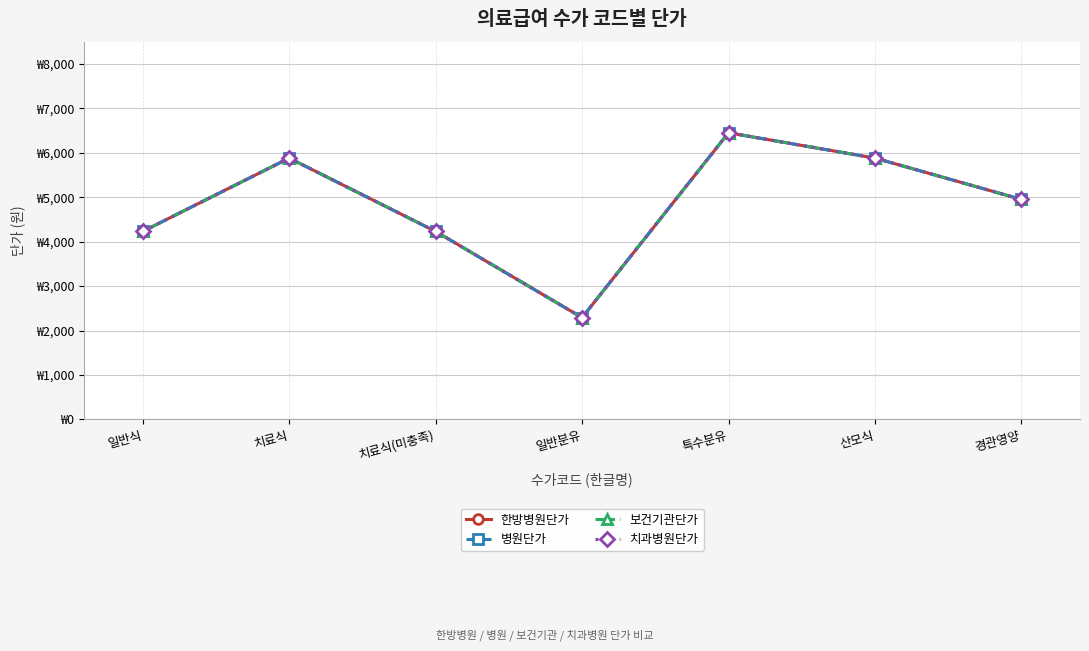

Does the chart have visible grid lines?

Yes